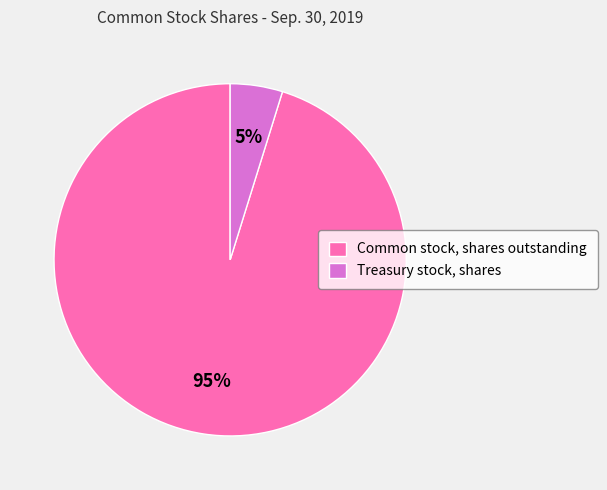

To the nearest percent, what portion does Treasury stock, shares represent?

5%